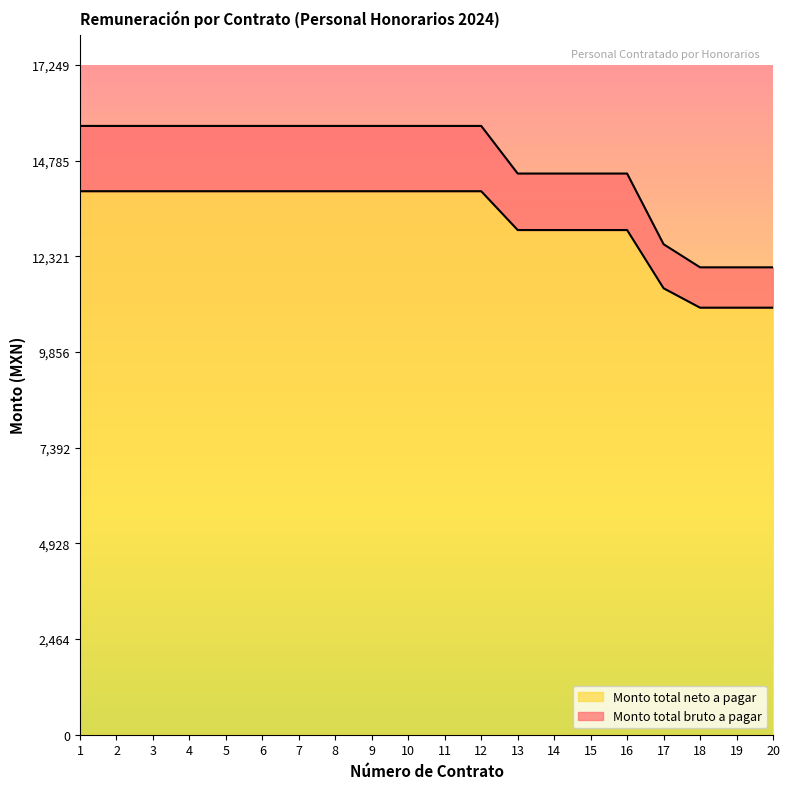

What is the difference between the maximum and second lowest values in the Monto total neto a pagar series?

3000.0